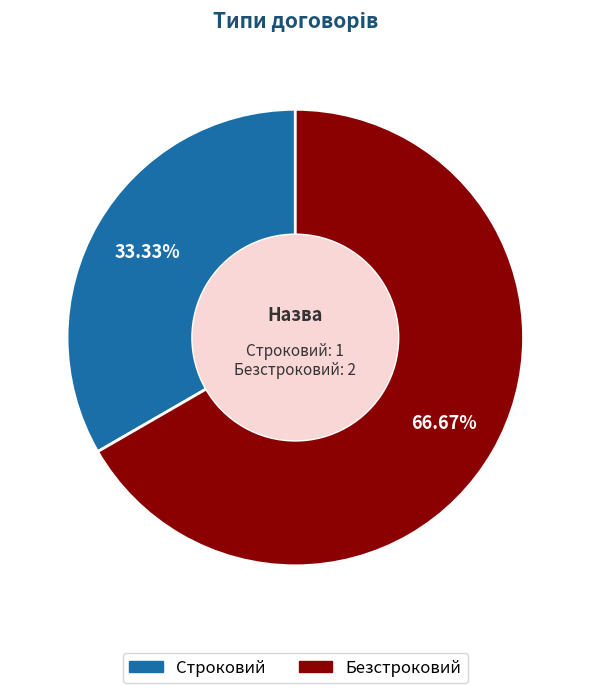

To the nearest percent, what portion does Строковий represent?

33%